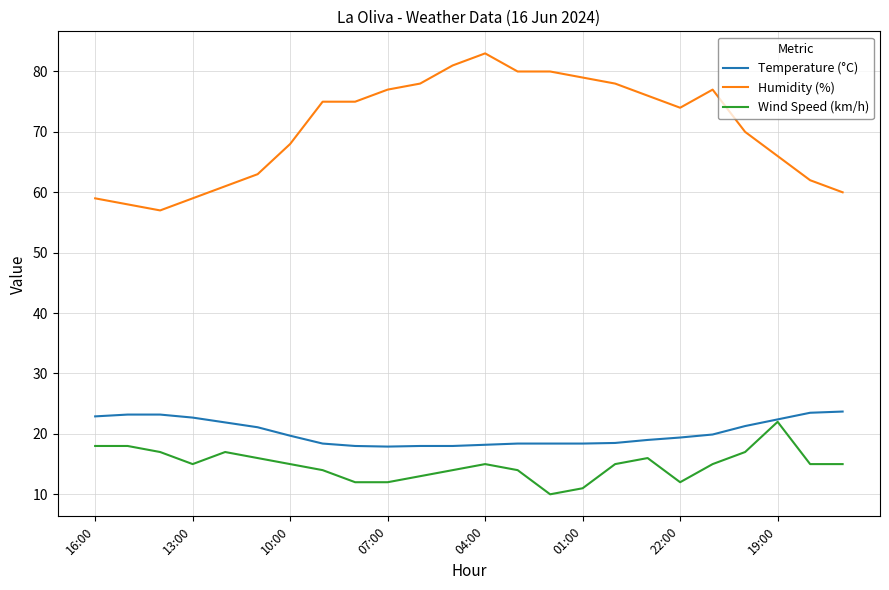

True or false: Humidity (%) and Temperature (°C) cross at least once.

False